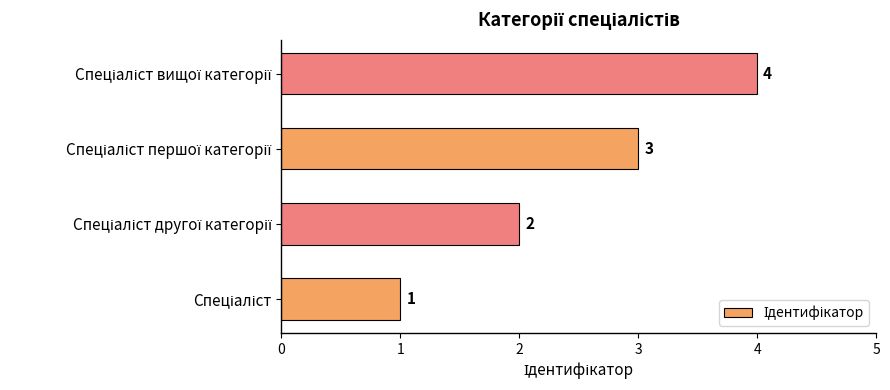

What is the greatest value displayed?

4